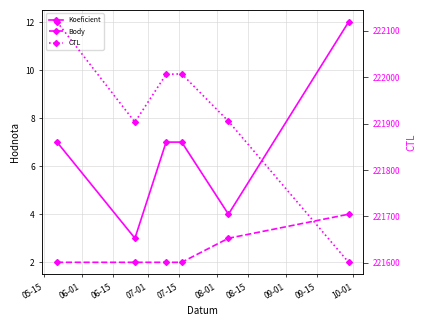

True or false: Koeficient has more than 1 interior local peaks.

False